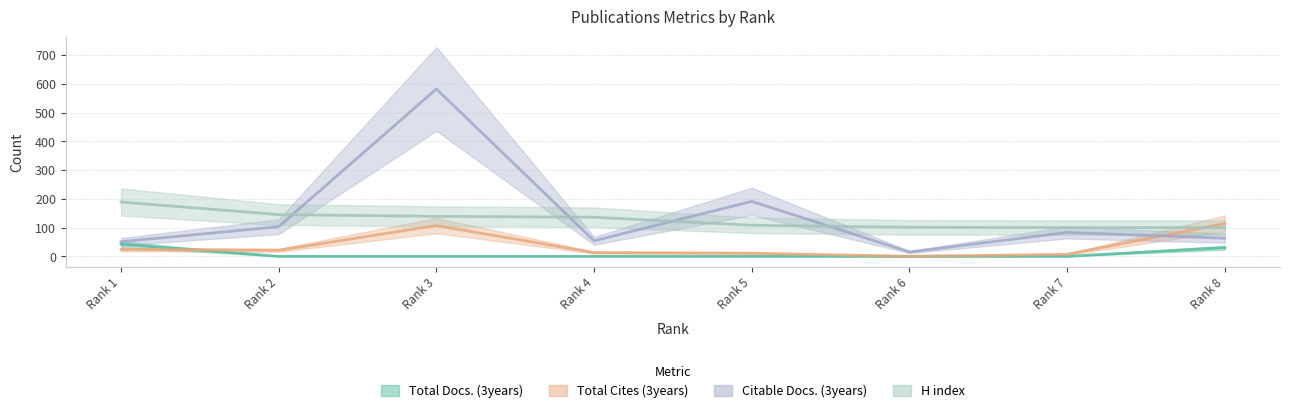

Rank the categories by Total Docs. (3years) value from highest to lowest.

Rank 1, Rank 8, Rank 2, Rank 3, Rank 4, Rank 5, Rank 6, Rank 7